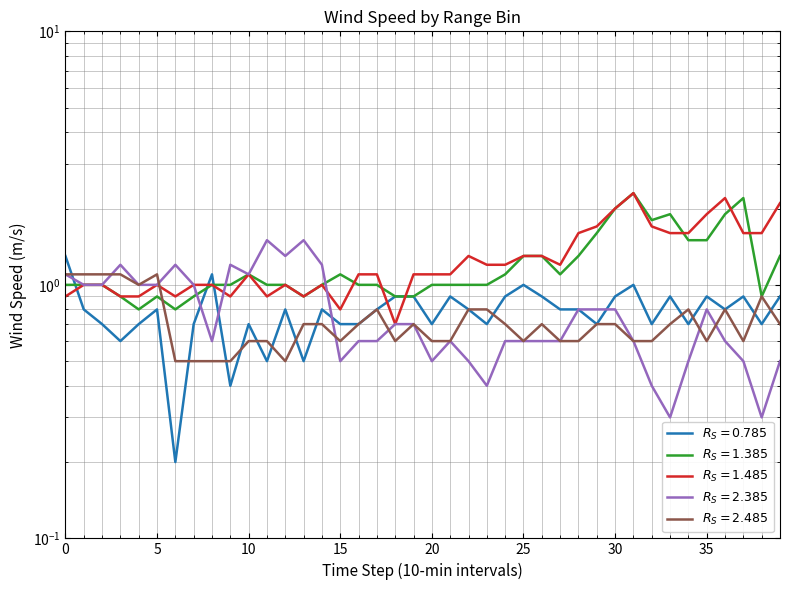

What is the maximum value for 0.785?

1.3